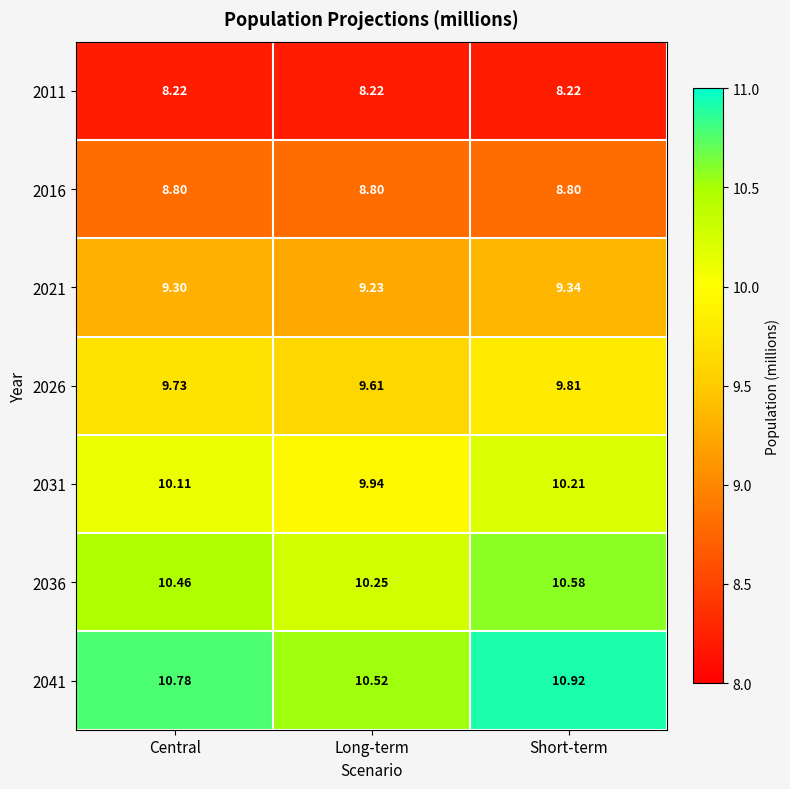

Rank the series at Short-term from highest to lowest value.

2041, 2036, 2031, 2026, 2021, 2016, 2011